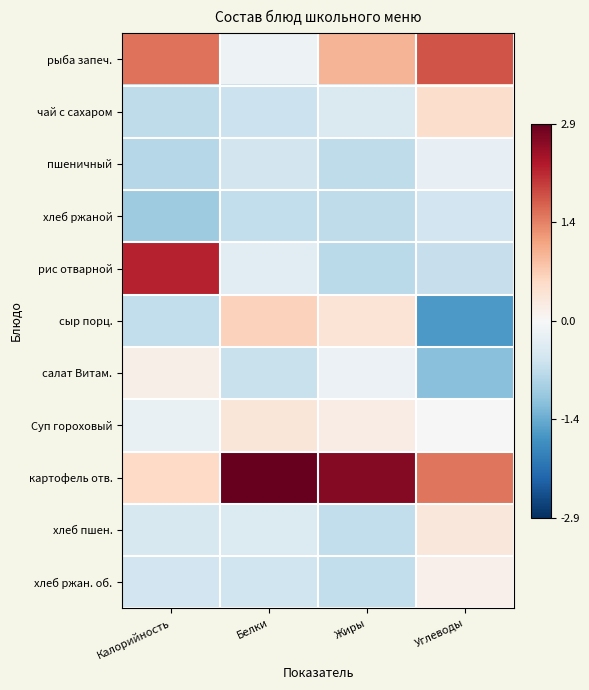

Count the number of categories in the chart.

4